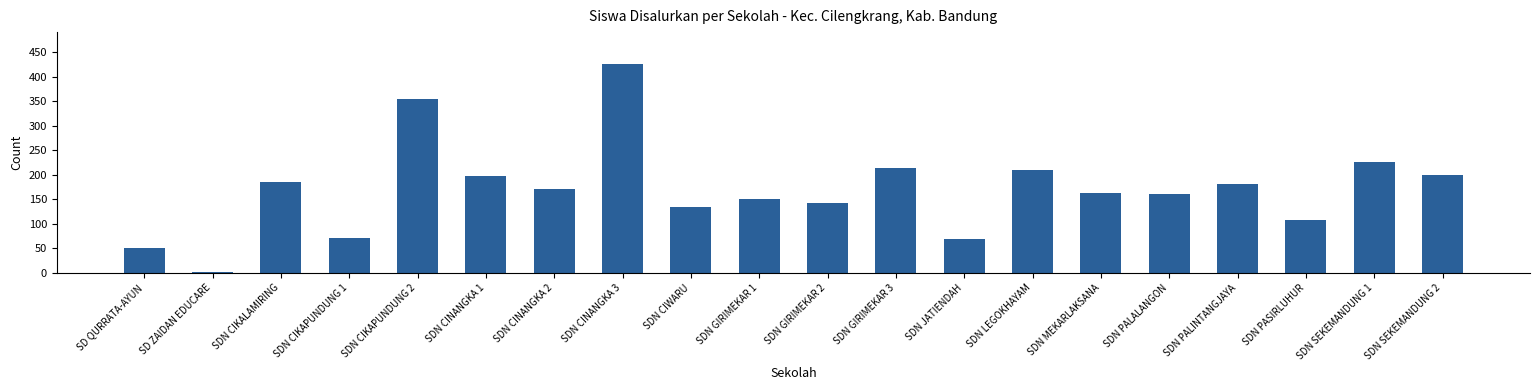

What is the average value?

171